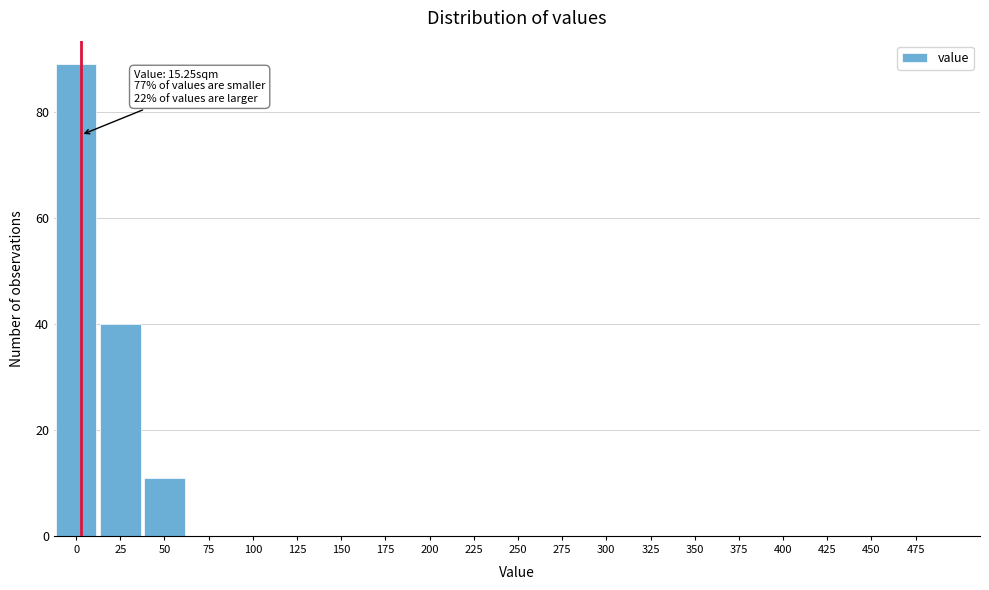

Reading left to right, what are all the values shown in this chart?

0=89	25=40	50=11	75=0	100=0	125=0	150=0	175=0	200=0	225=0	250=0	275=0	300=0	325=0	350=0	375=0	400=0	425=0	450=0	475=0